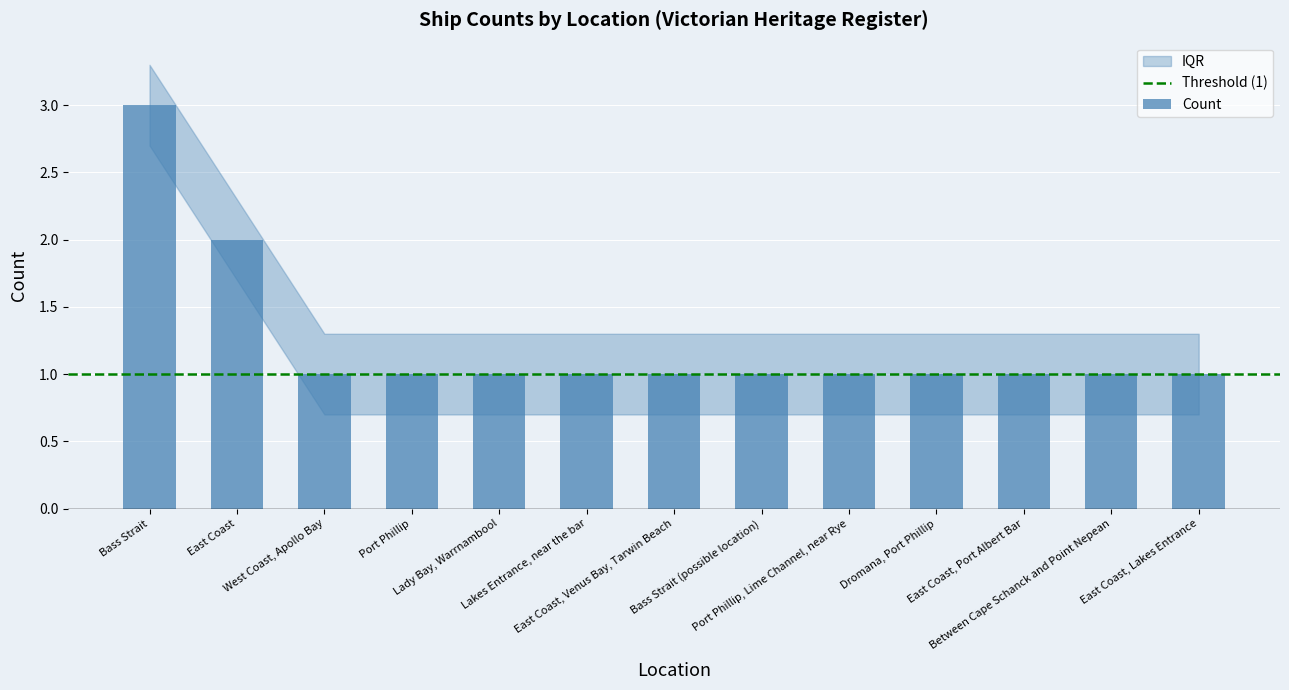

What is the sum of all values?

16